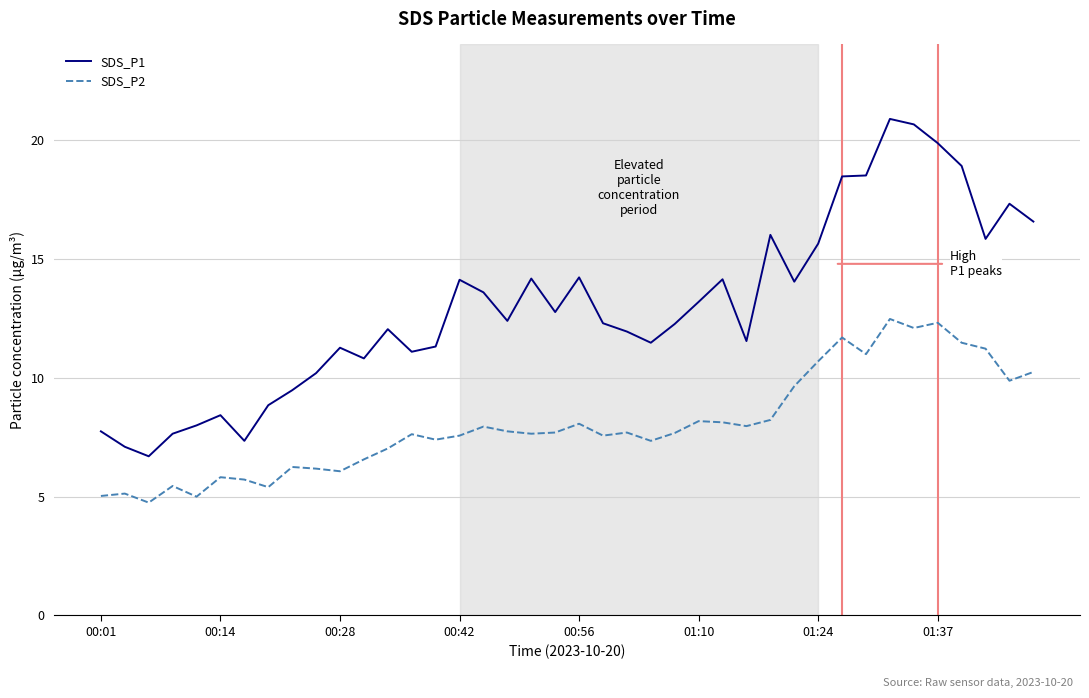

Which series has the largest total across all categories?

SDS_P1